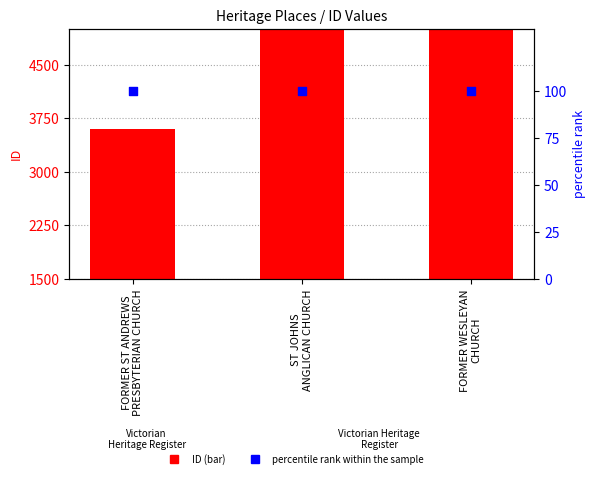

At how many categories does at least one series exceed 3600?

2